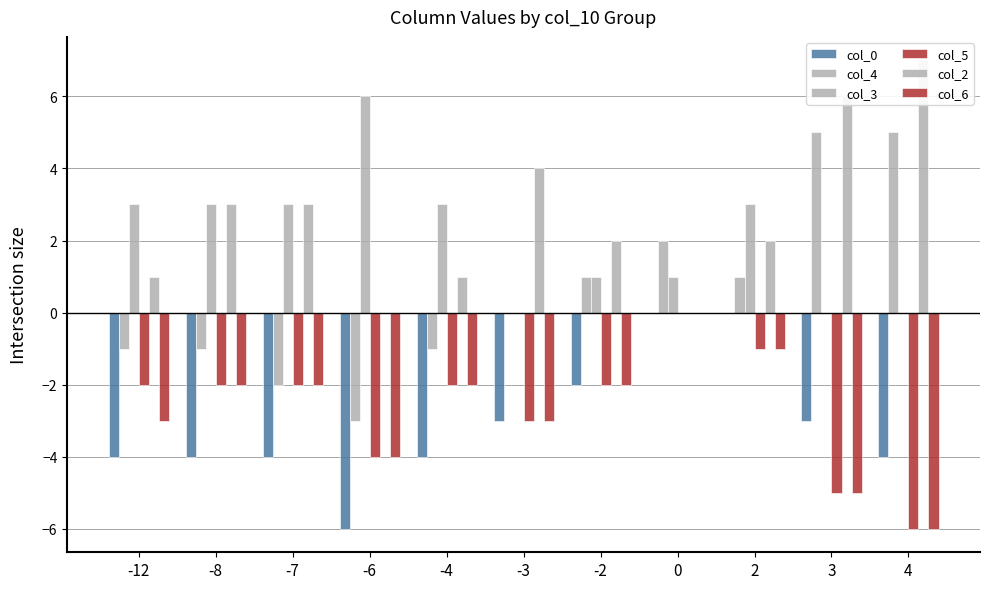

What is the difference between the highest and lowest values at 2?

4